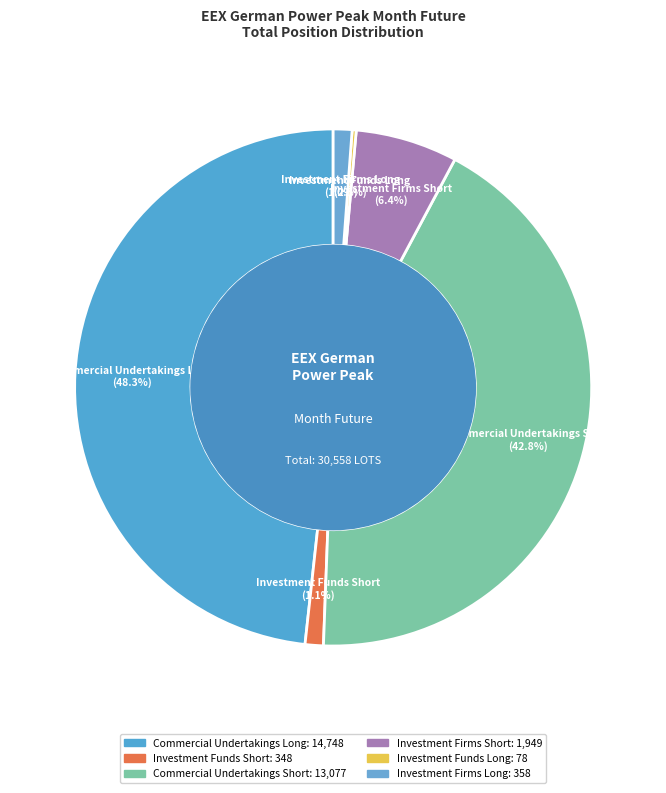

Which has a higher value, Investment Firms Short or Investment Firms Long?

Investment Firms Short